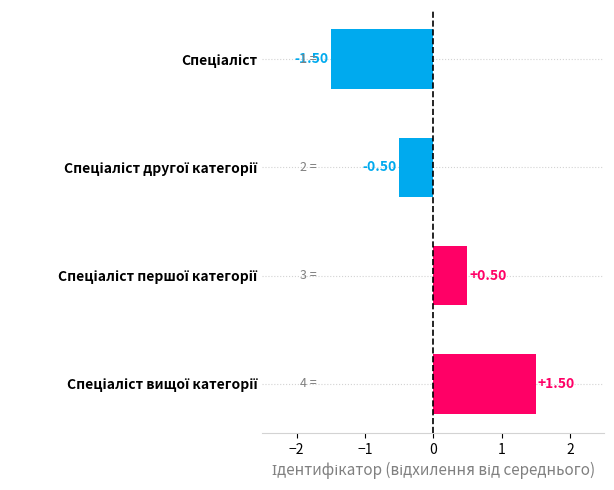

What is the difference between the maximum and minimum values?

3.0